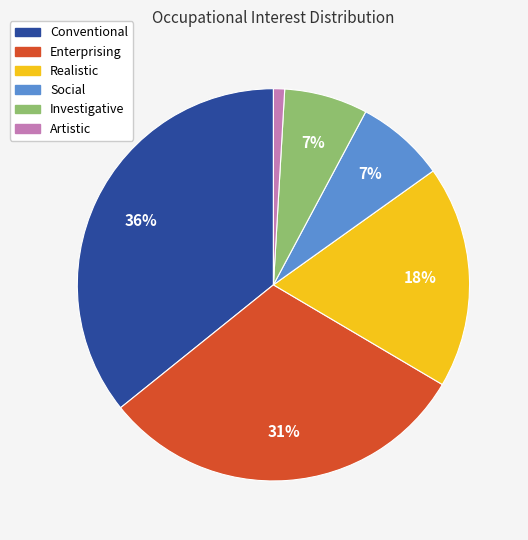

The Conventional slice represents 50% of the pie. True or false?

False